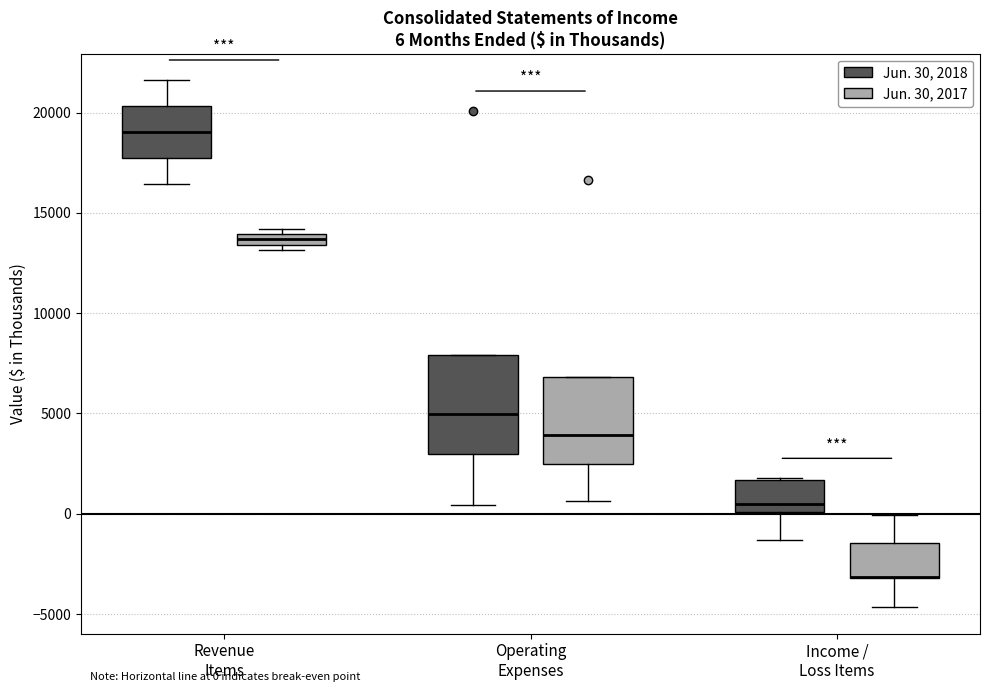

Comparing the boxes themselves (not the whiskers), which one is the tallest?

Operating Expenses (Jun. 30, 2018)